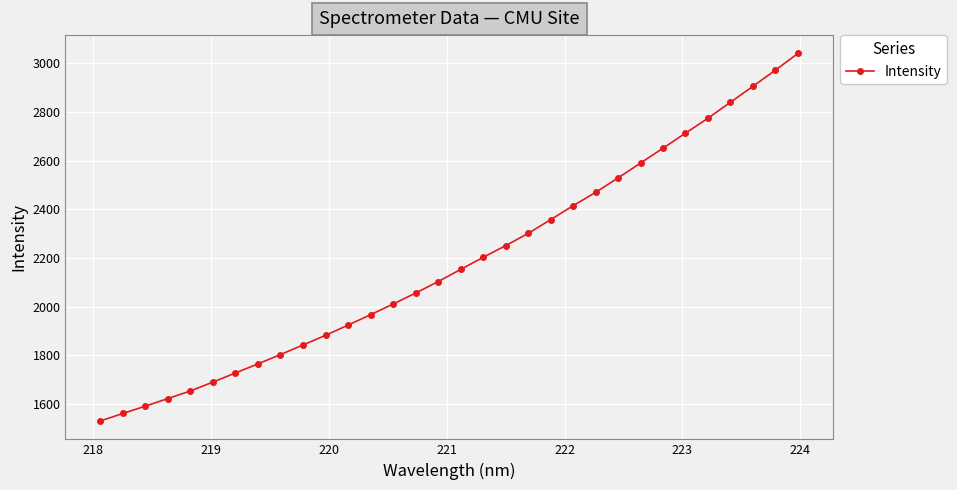

What is the value of the 25th point from the left?

2590.3